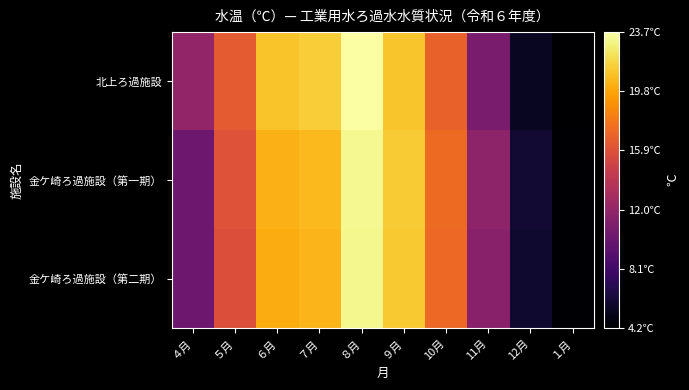

Reading left to right, extract all data points from this chart.

北上ろ過施設: ４月=11.9	５月=16.4	６月=21.0	７月=21.4	８月=23.7	９月=21.1	10月=16.8	11月=10.8	12月=5.4	１月=4.2
金ケ崎ろ過施設（第一期）: ４月=10.2	５月=16.0	６月=20.3	７月=20.6	８月=23.3	９月=21.3	10月=17.3	11月=11.7	12月=5.9	１月=4.3
金ケ崎ろ過施設（第二期）: ４月=10.2	５月=15.8	６月=20.1	７月=20.5	８月=23.2	９月=21.2	10月=17.2	11月=11.5	12月=5.8	１月=4.3